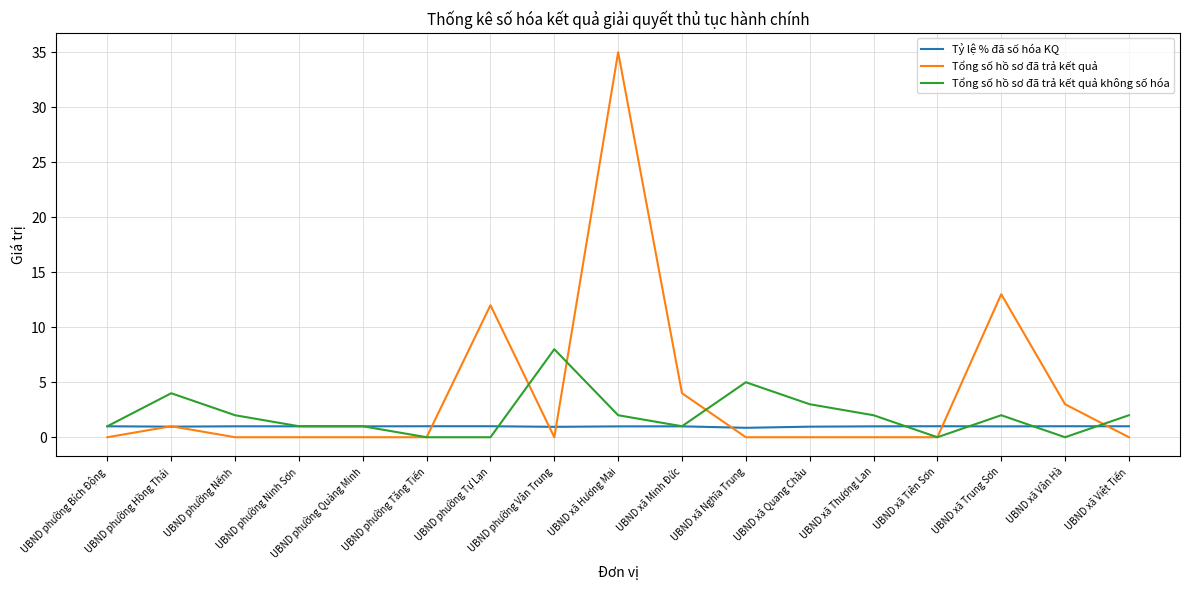

What is the spread (max minus min) of values at UBND xã Quang Châu?

3.0